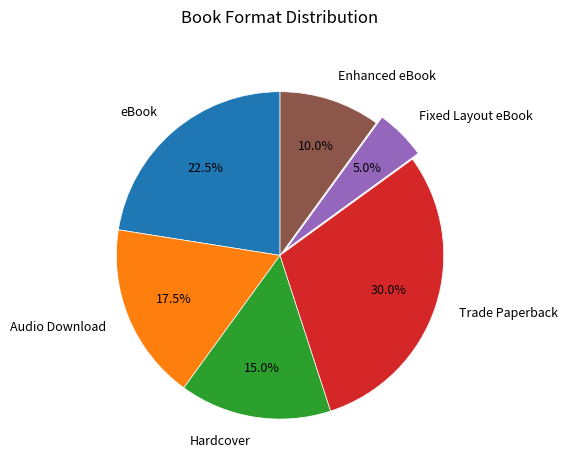

Is there a majority slice in this chart?

No